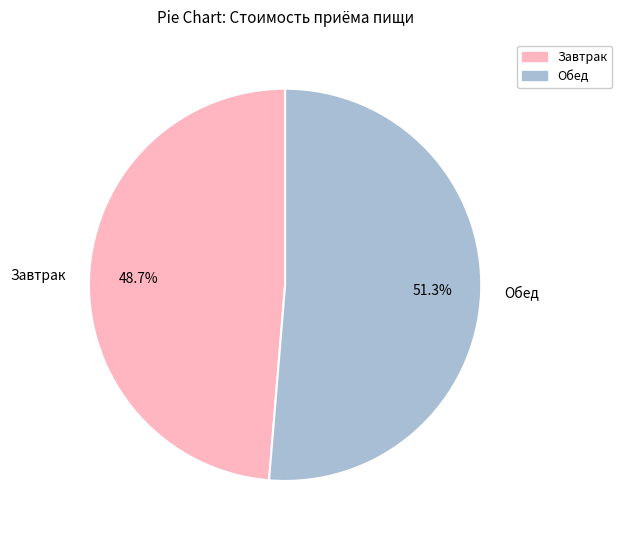

To the nearest percent, what portion does Обед represent?

51%